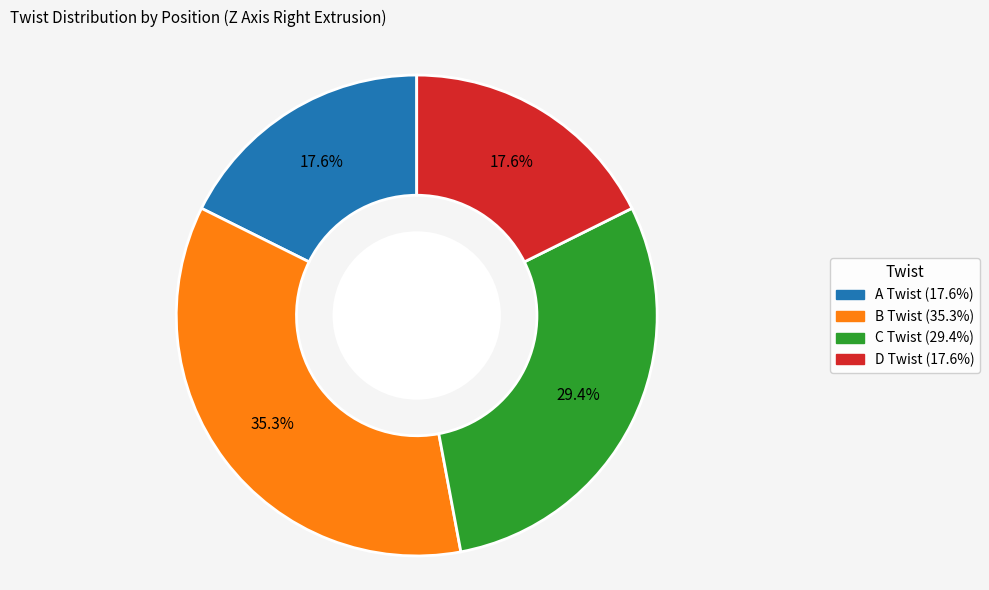

Do C Twist and A Twist together represent more than half of the pie?

No